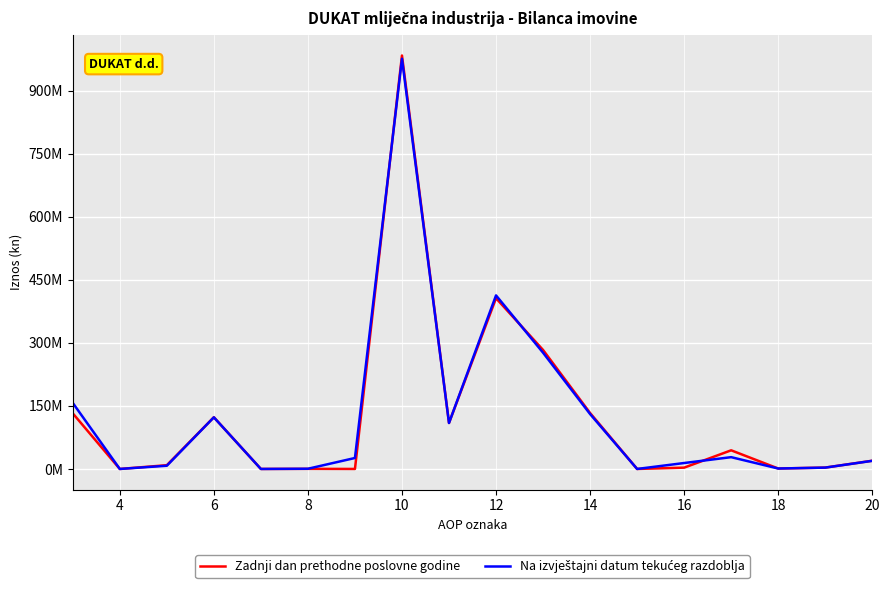

Rank the series by their maximum value, from lowest to highest.

Na izvještajni datum tekućeg razdoblja, Zadnji dan prethodne poslovne godine